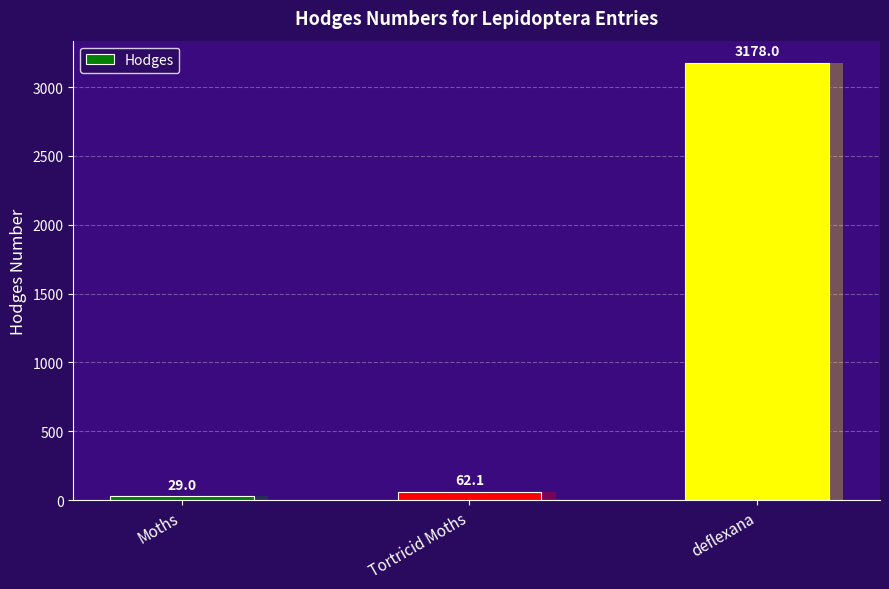

Are the bars horizontal?

No